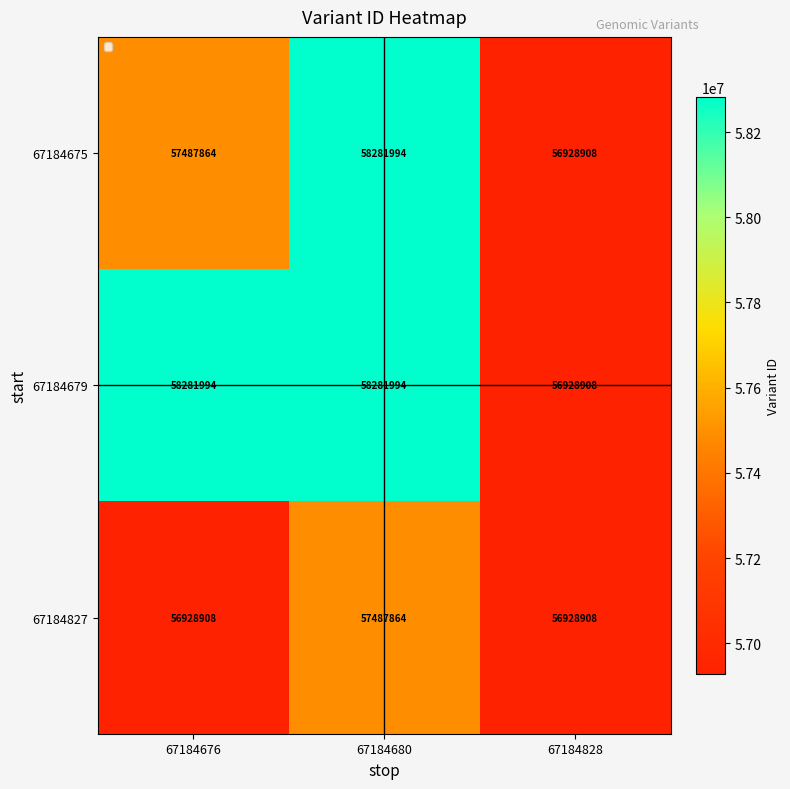

Reading right to left, transcribe all the data shown in this chart.

67184675: 56928908	58281994	57487864
67184679: 56928908	58281994	58281994
67184827: 56928908	57487864	56928908